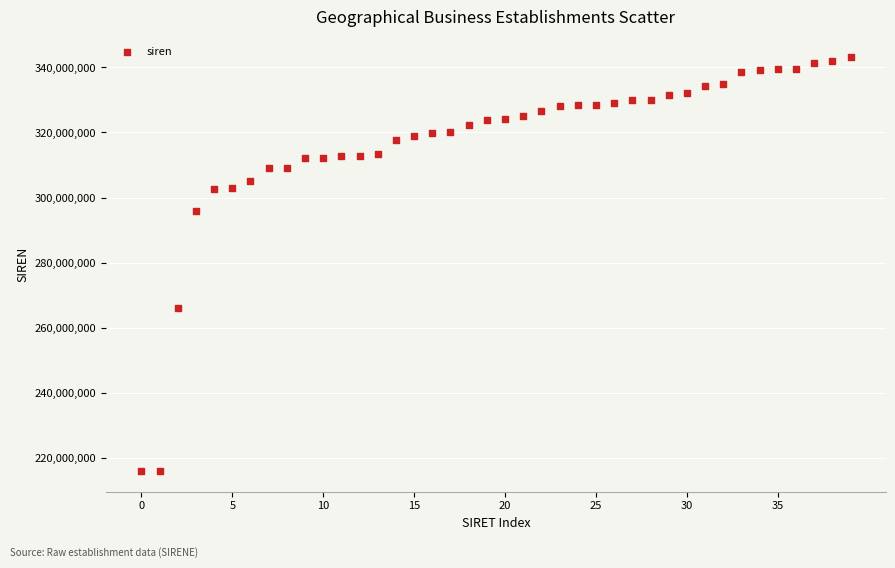

What Y value in the scatter plot is closest to 279522577?

266000645